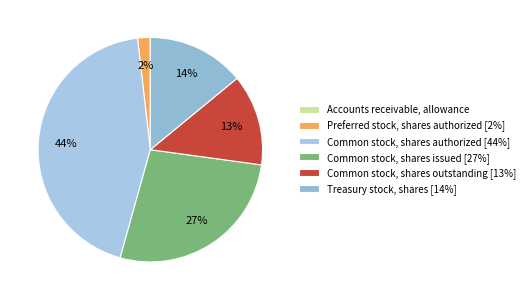

Is there a majority slice in this chart?

No